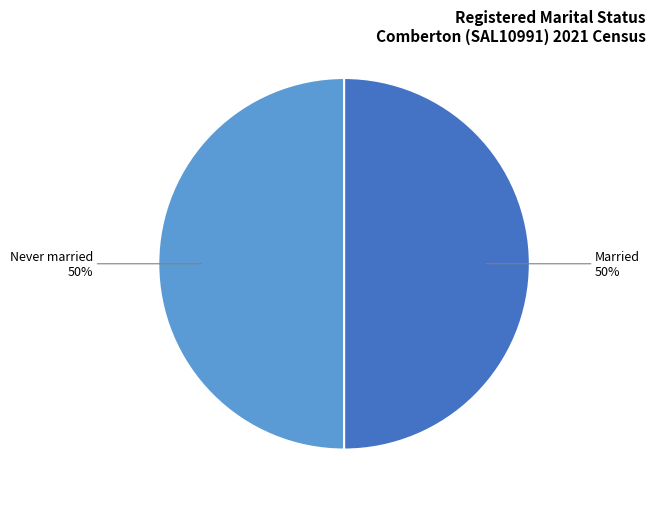

How many slices are in this pie chart?

2